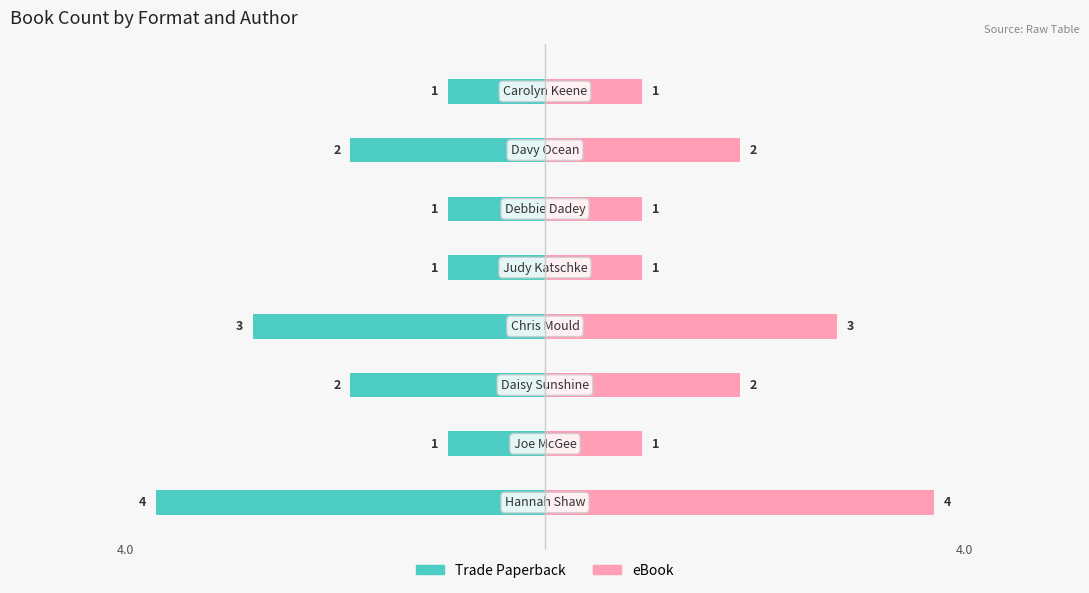

Are the bars horizontal?

Yes